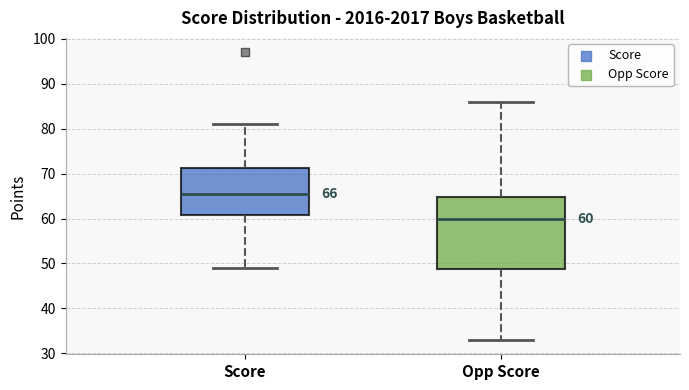

Which box's median line is the lowest?

Opp Score